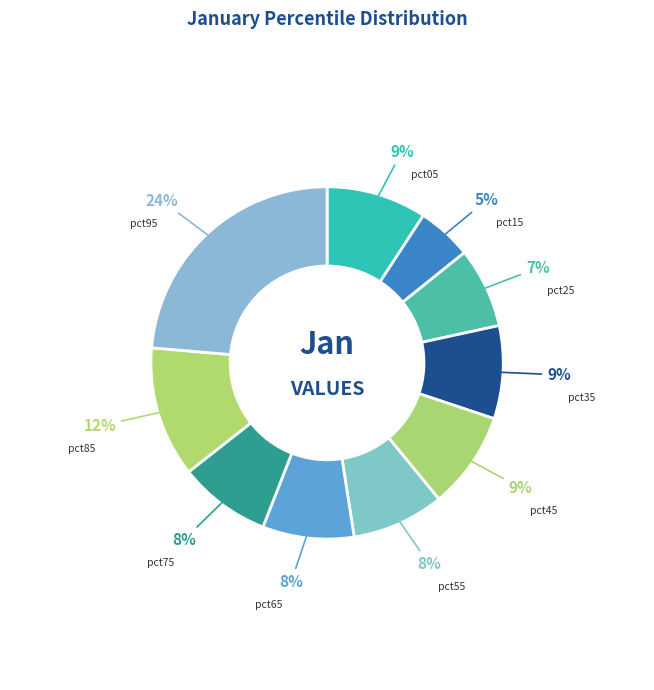

Which slice is the smallest?

pct15